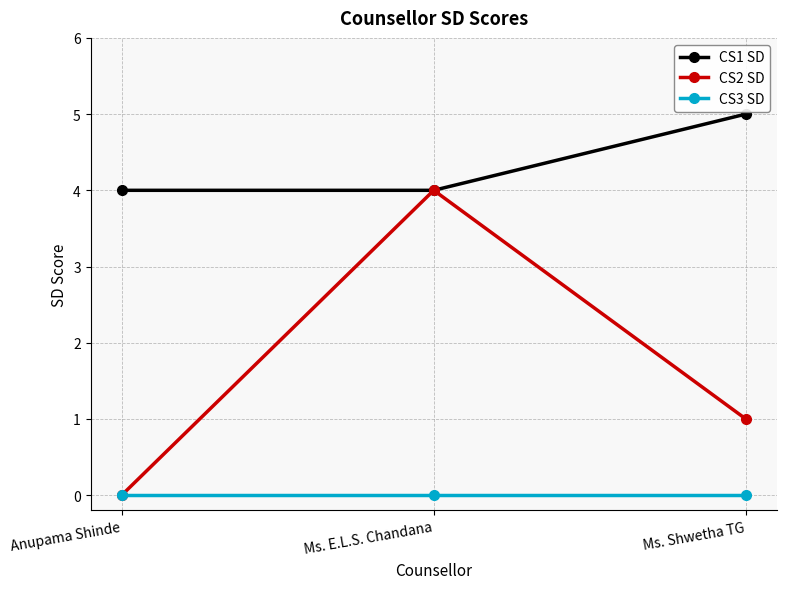

True or false: CS2 SD has a value of -2 at Anupama Shinde.

False